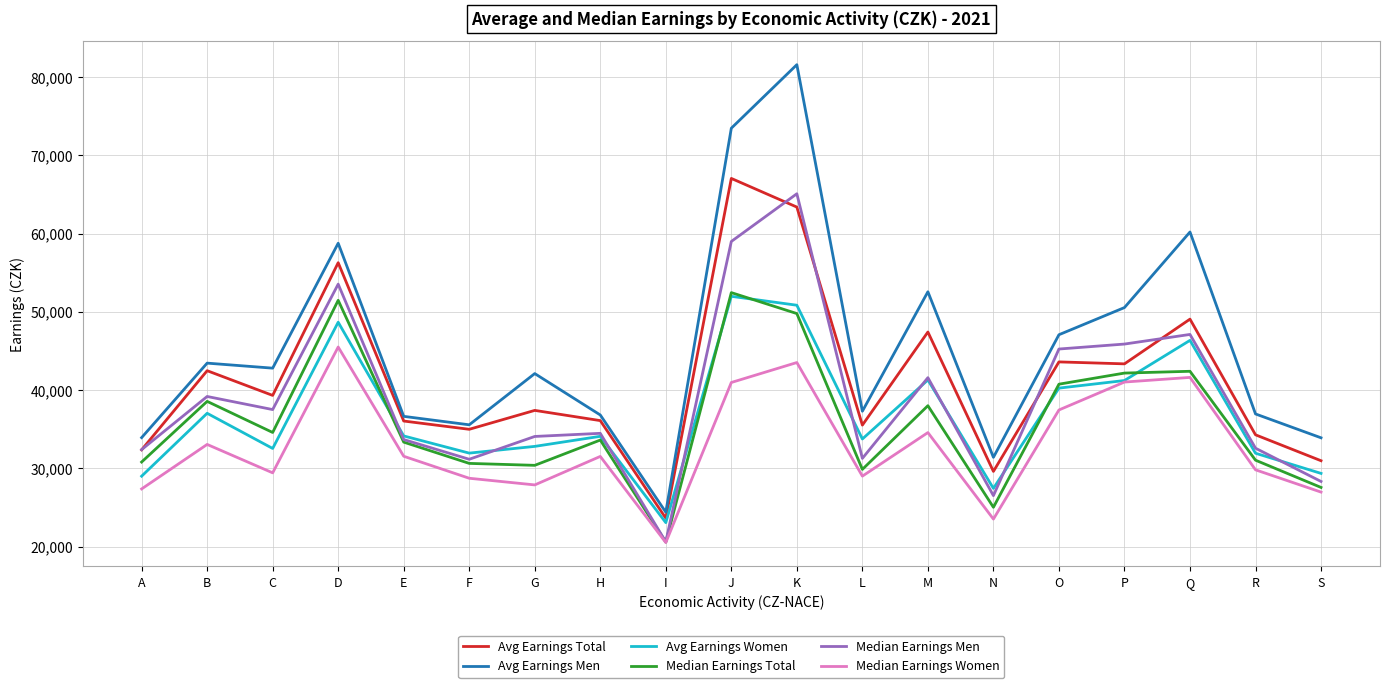

What is the spread (max minus min) of values at S?

6938